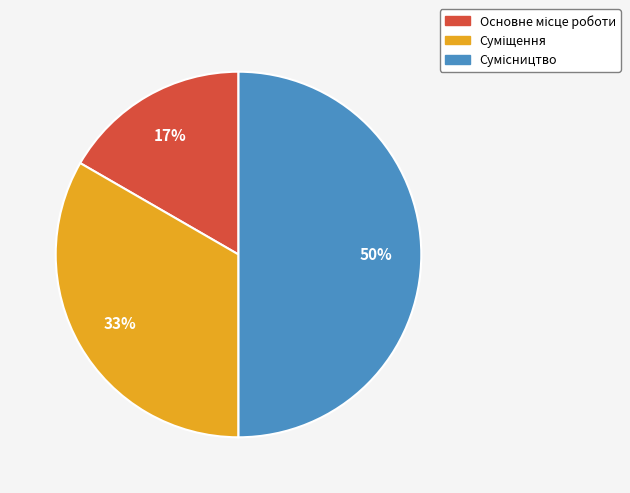

To the nearest percent, what is the average slice percentage?

33%